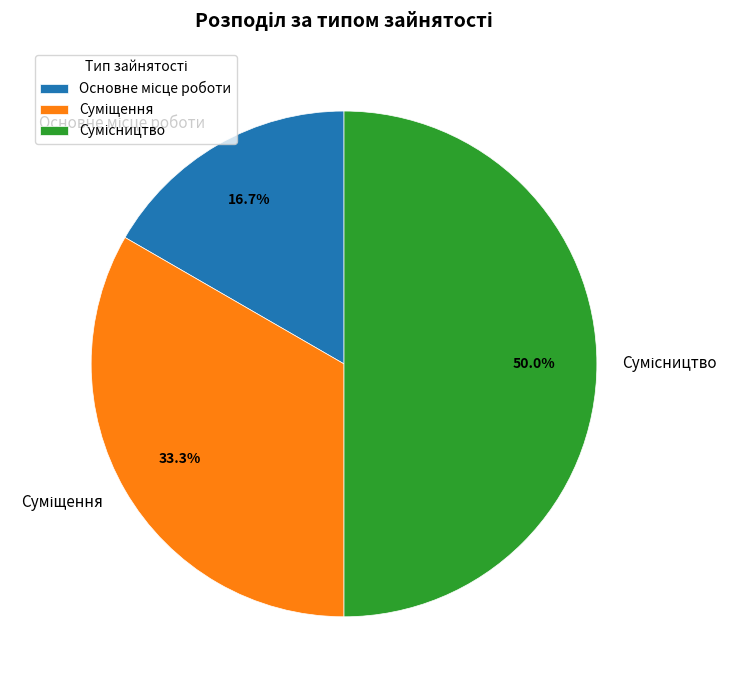

How many slices are in this pie chart?

3